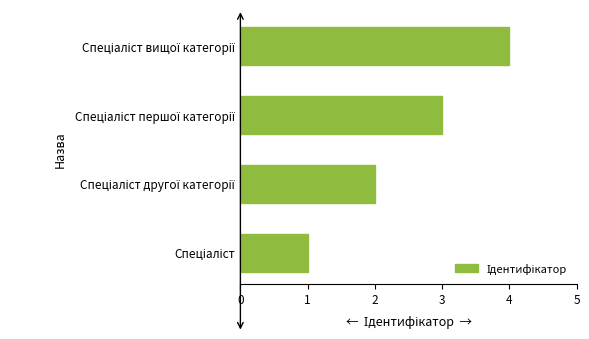

What is the sum of all values?

10